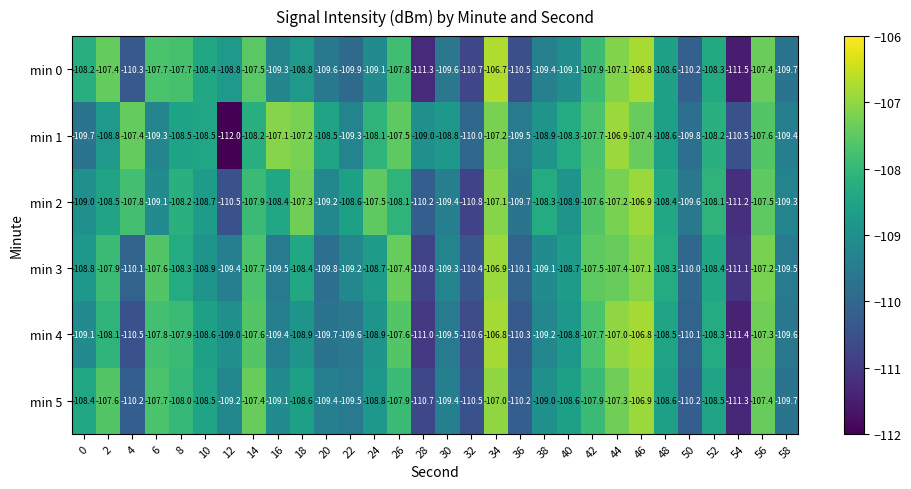

What is the spread (max minus min) of values at 48?

0.3